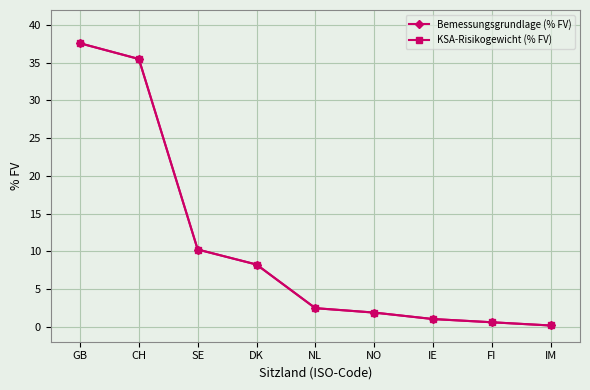

What is the greatest value displayed?

37.6